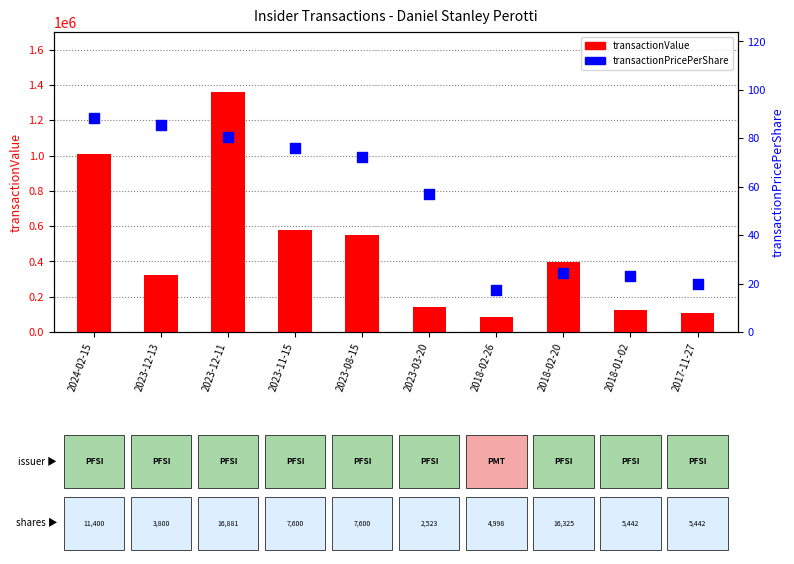

At which category is the sum across all series the highest?

2023-12-11